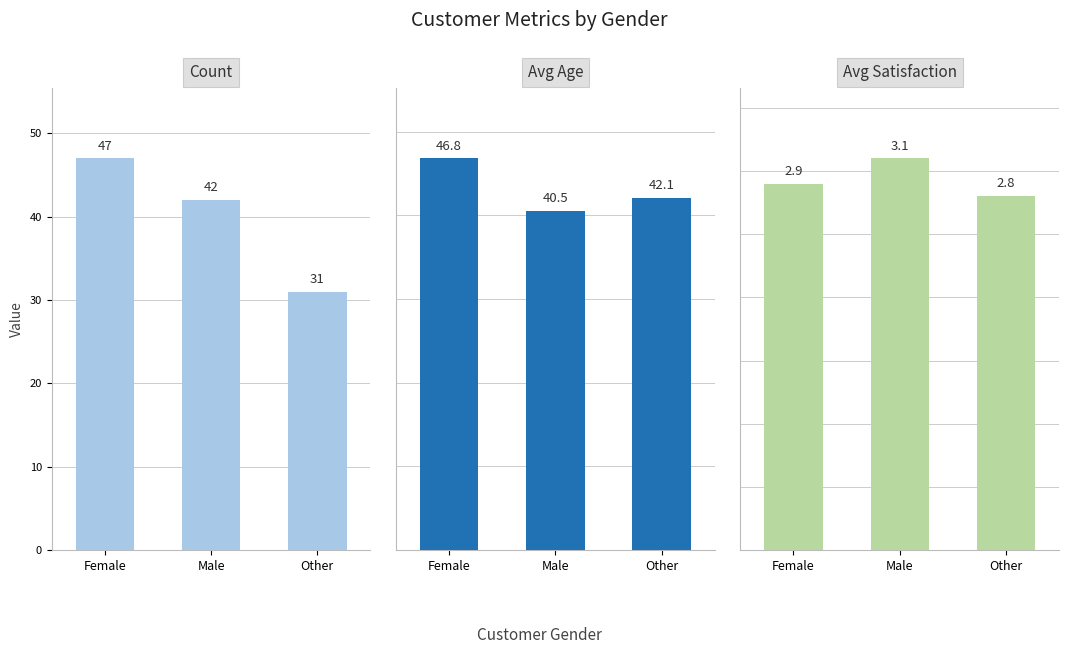

Reading right to left, extract all data points from this chart.

Count: Other=31.0	Male=42.0	Female=47.0
Avg_Age: Other=42.1	Male=40.5	Female=46.8
Avg_Satisfaction: Other=2.8	Male=3.1	Female=2.9